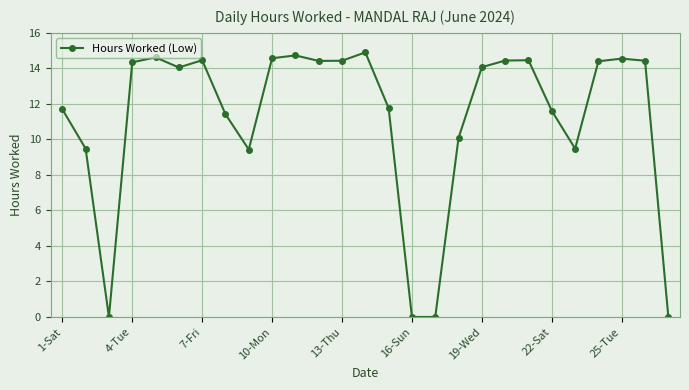

Does the chart display data point markers on the line(s)?

Yes